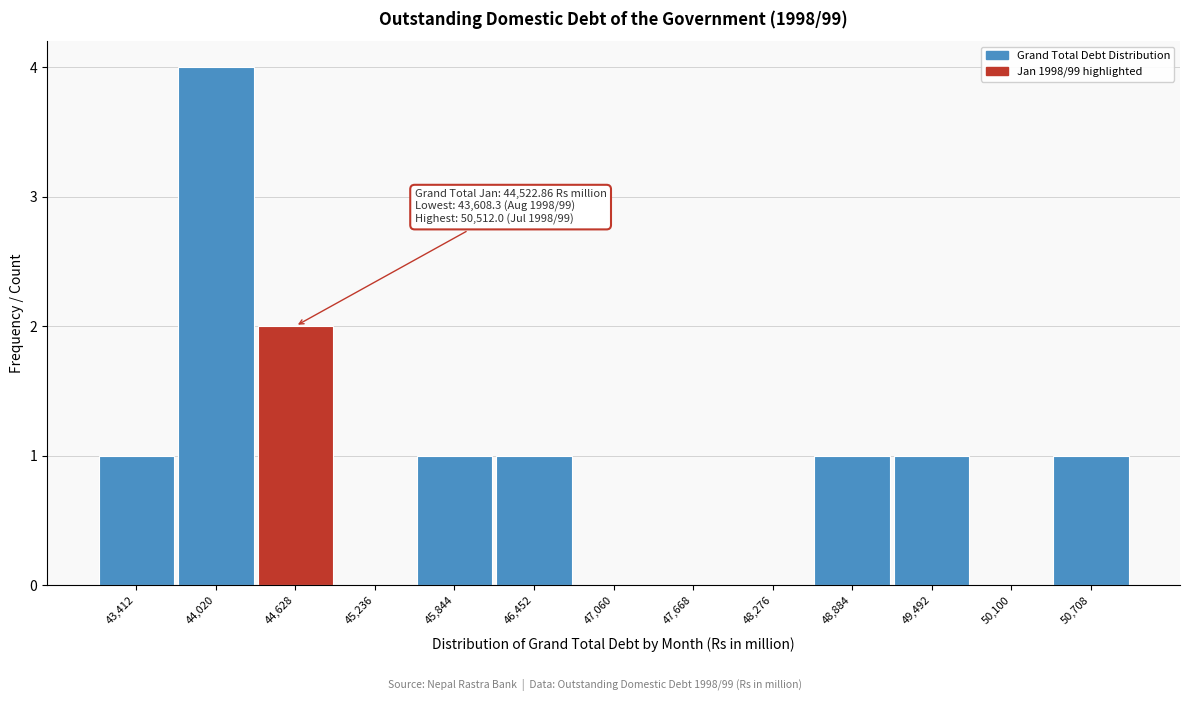

Reading right to left, transcribe all the data shown in this chart.

50,708=1	50,100=0	49,492=1	48,884=1	48,276=0	47,668=0	47,060=0	46,452=1	45,844=1	45,236=0	44,628=2	44,020=4	43,412=1